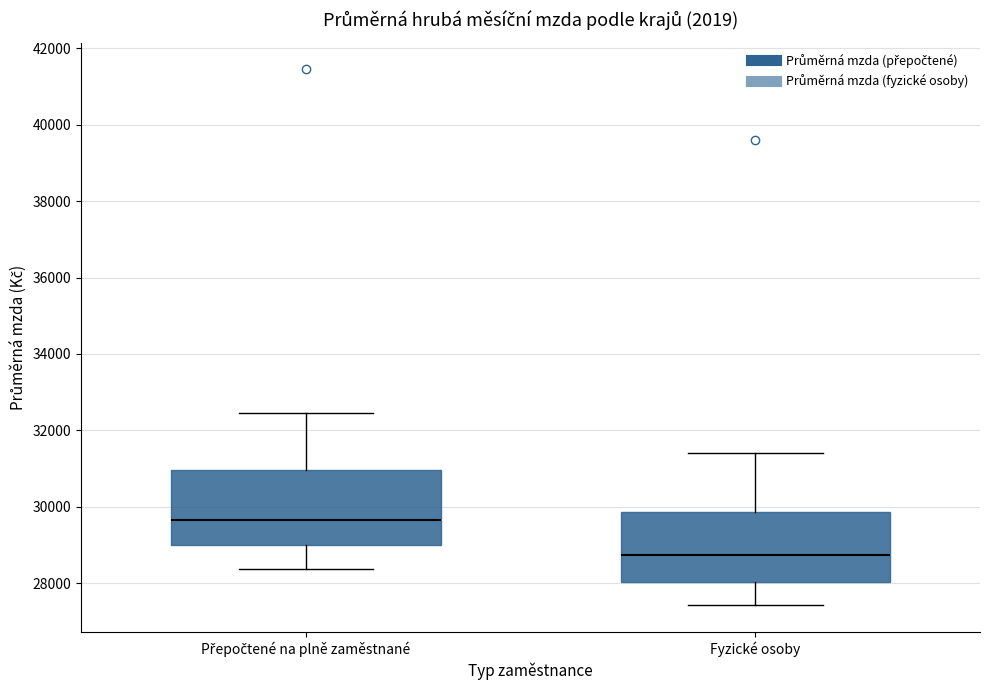

Which box has the highest median line?

Přepočtené na plně zaměstnané